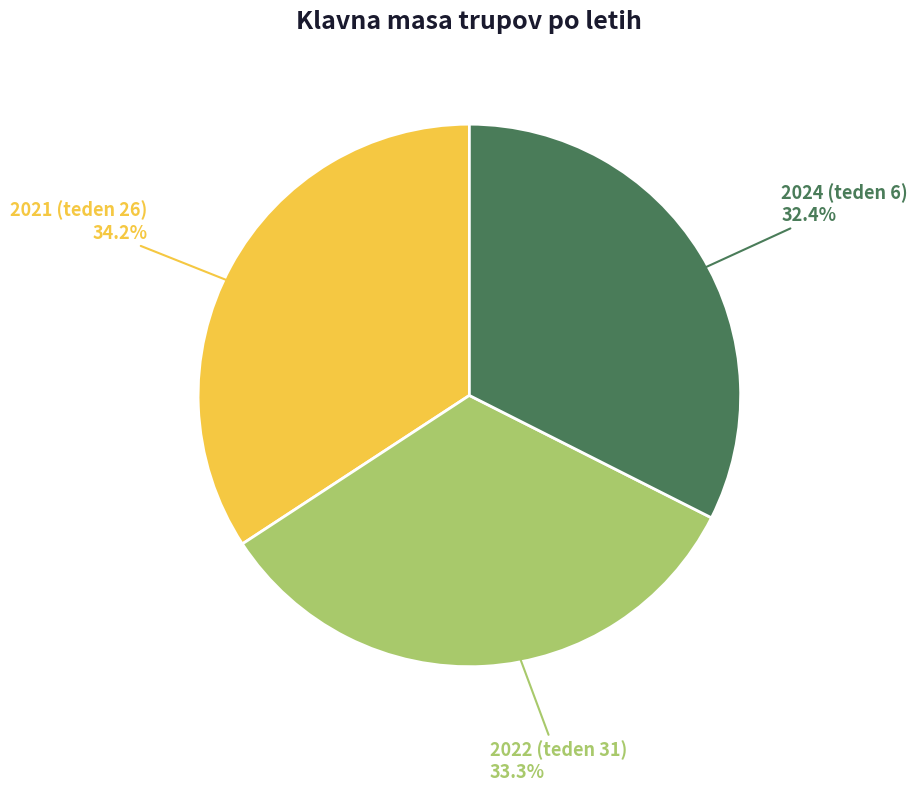

True or false: 2021 (teden 26) accounts for 40% of the total.

False